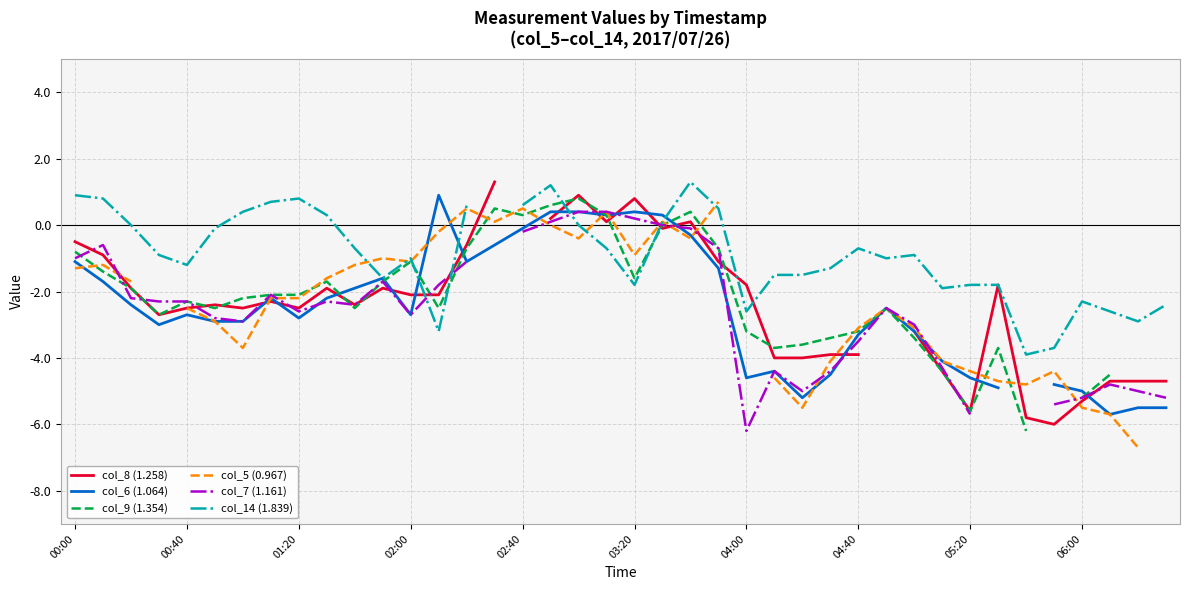

How many values in the col_6 (1.064) series exceed -2?

15